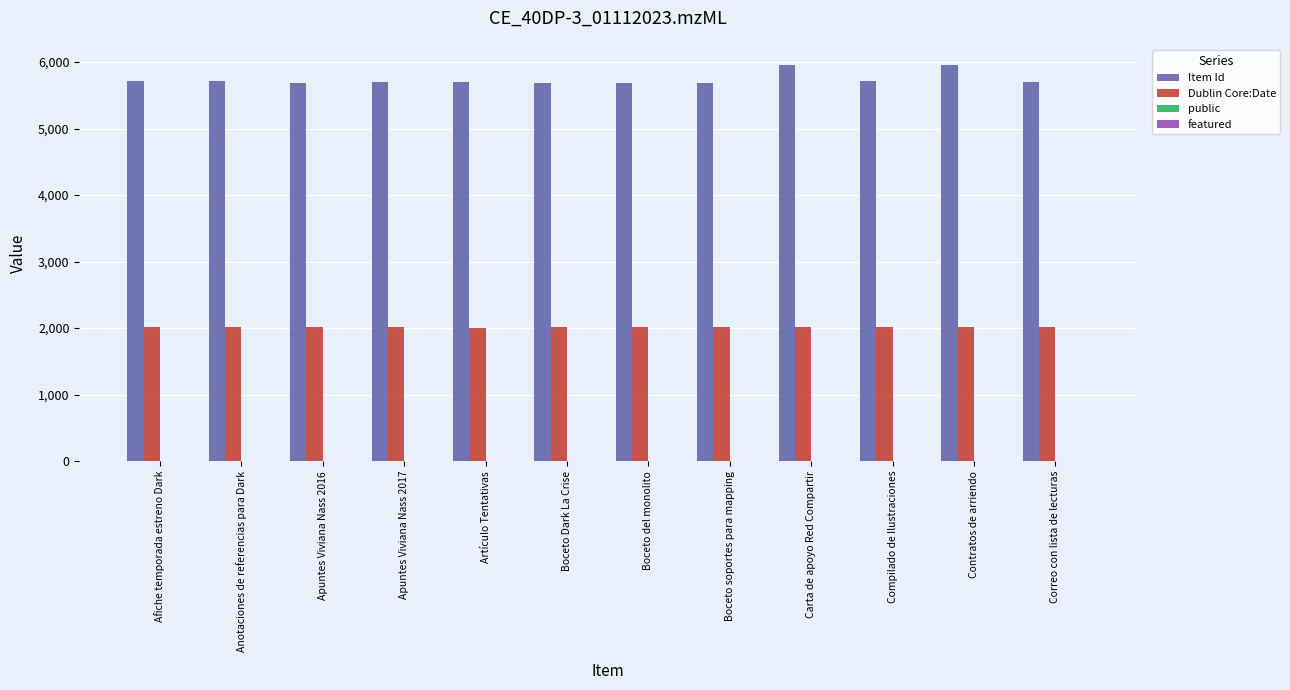

Is the value of Dublin Core:Date at Contratos de arriendo greater than the value of Item Id at Boceto soportes para mapping?

No